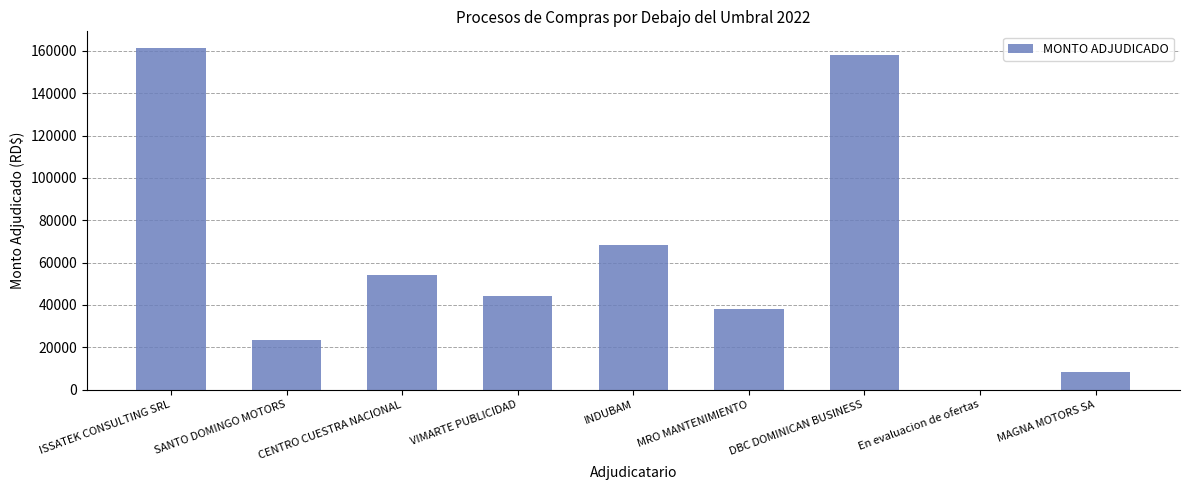

Reading left to right, what are all the values shown in this chart?

ISSATEK CONSULTING SRL=161175.0	SANTO DOMINGO MOTORS=23312.8	CENTRO CUESTRA NACIONAL=53997.0	VIMARTE PUBLICIDAD=44250.0	INDUBAM=68399.4	MRO MANTENIMIENTO=38127.8	DBC DOMINICAN BUSINESS=157825.0	En evaluacion de ofertas=0.0	MAGNA MOTORS SA=8503.4